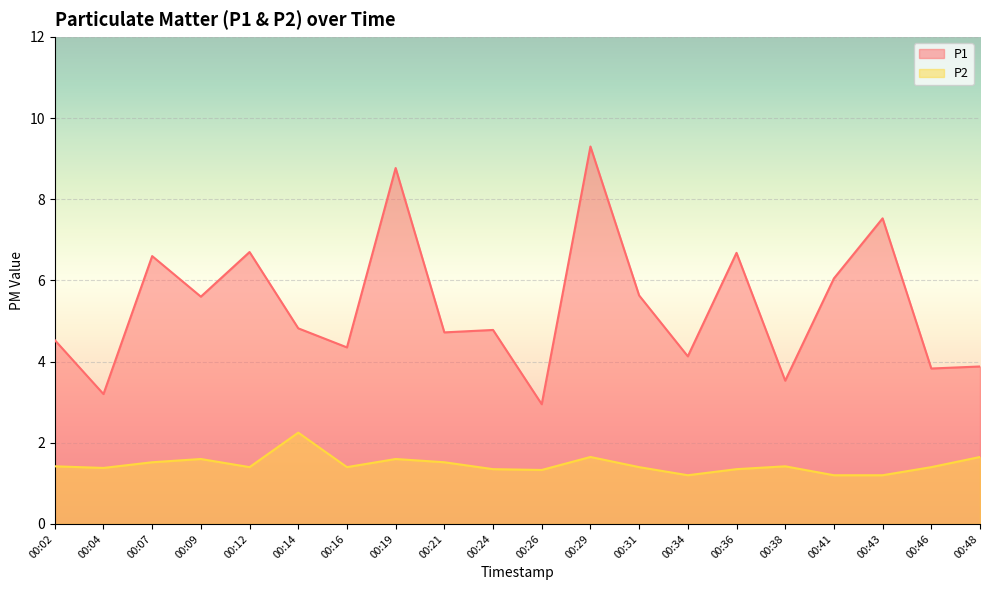

The value of P2 at 00:38 is 1.4. True or false?

True